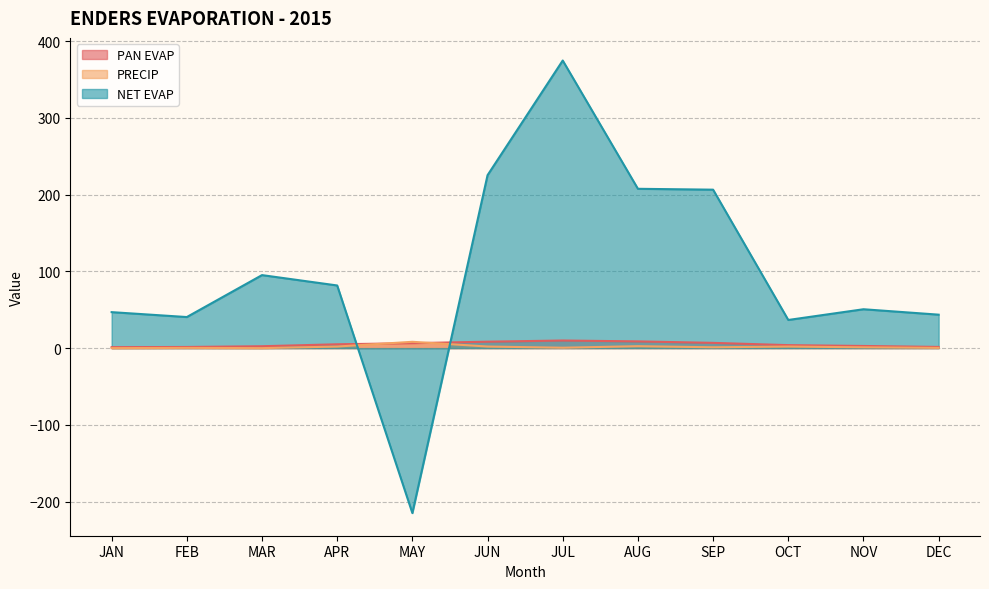

How many data points in PRECIP are above 1?

7